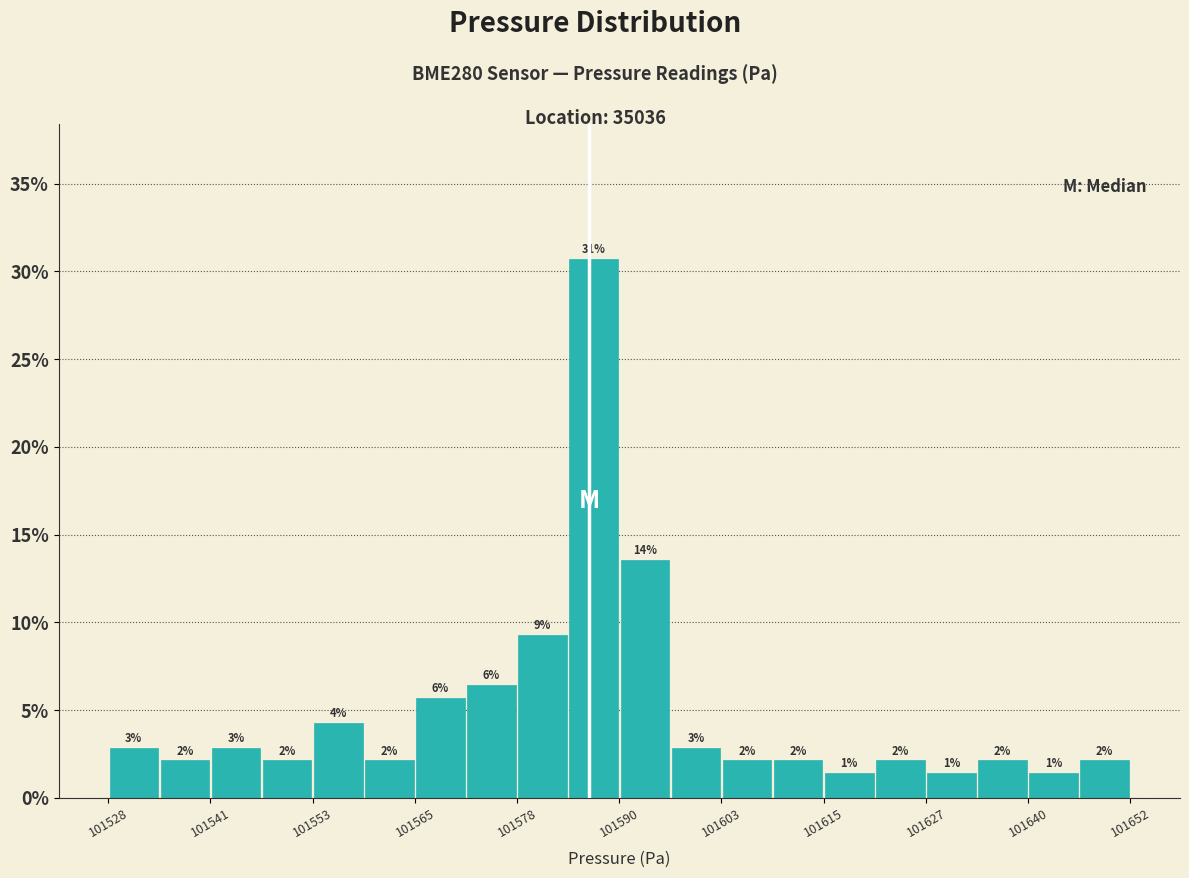

Around what value on the x-axis is the tallest bar? Give the approximate position of its centre, as read against the axis.

101588